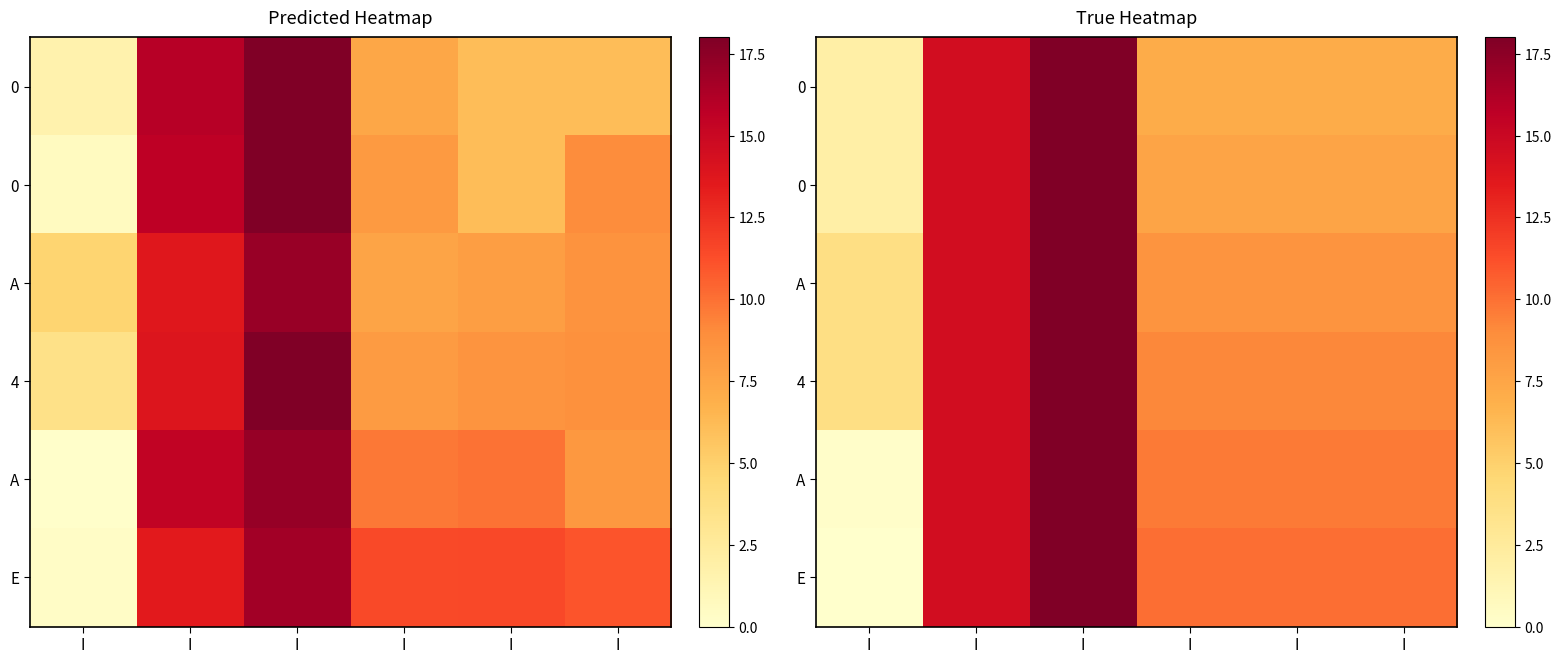

At how many categories does at least one series exceed 9?

5